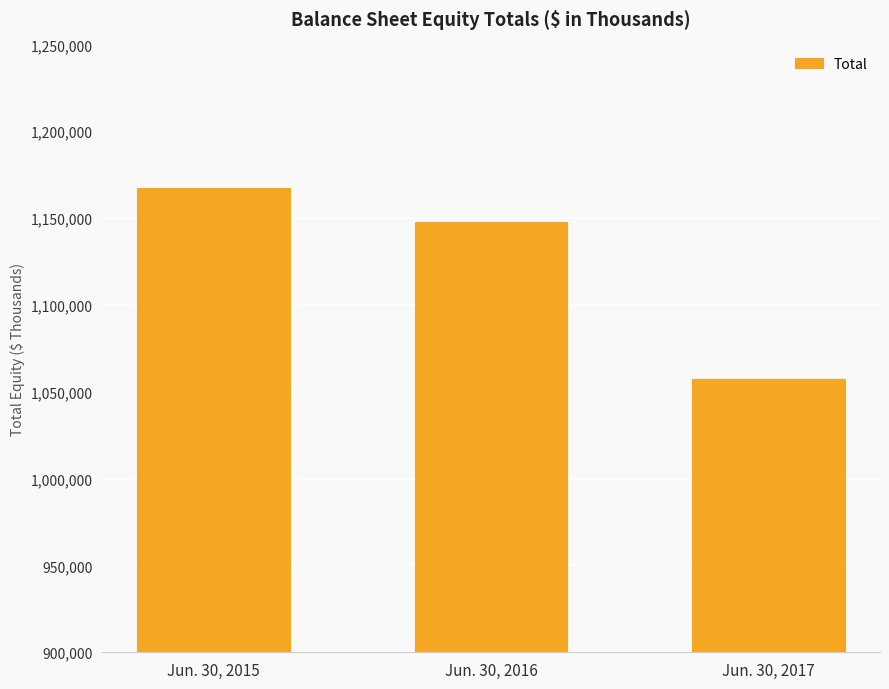

Reading right to left, what are all the values shown in this chart?

Jun. 30, 2017=1057181	Jun. 30, 2016=1147629	Jun. 30, 2015=1167375